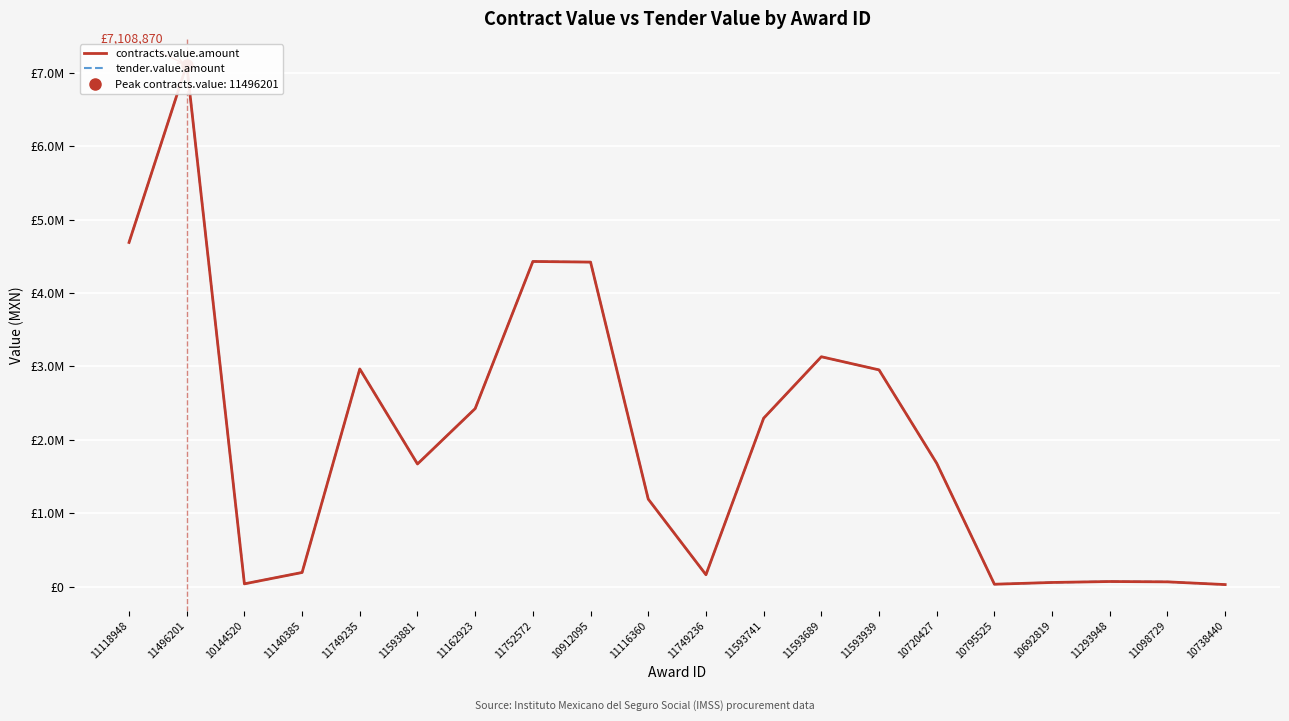

What is the minimum value for tender.value.amount?

26250.0